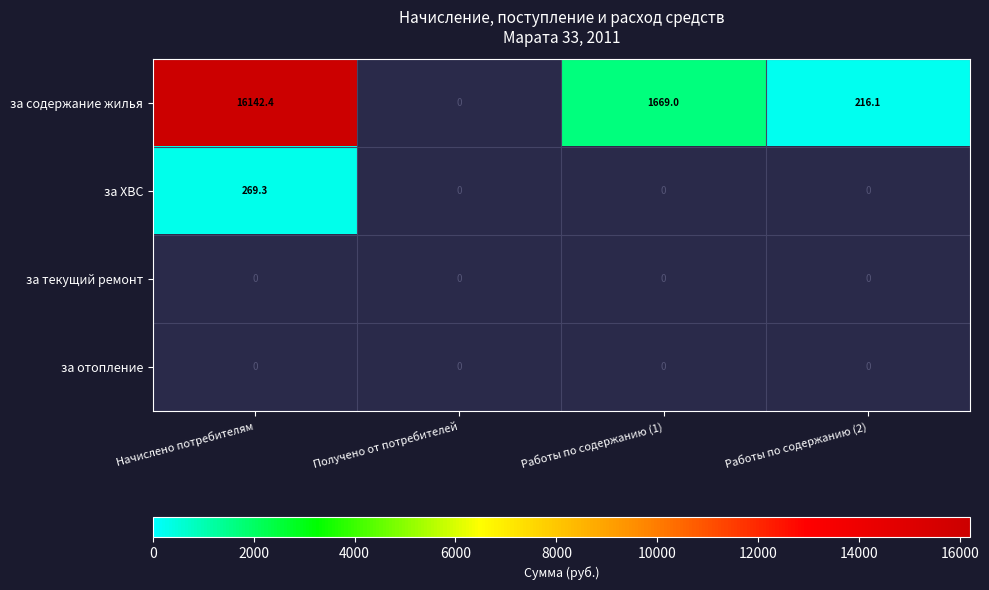

The value of за содержание жилья at Начислено потребителям is 10502.3. True or false?

False